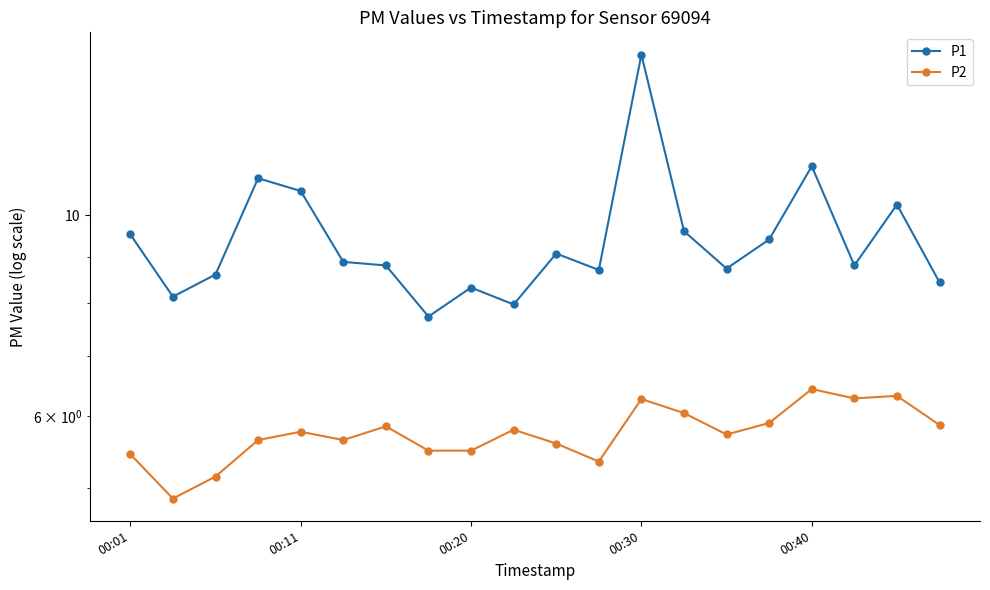

What is the total value across all series at 10?

14.7